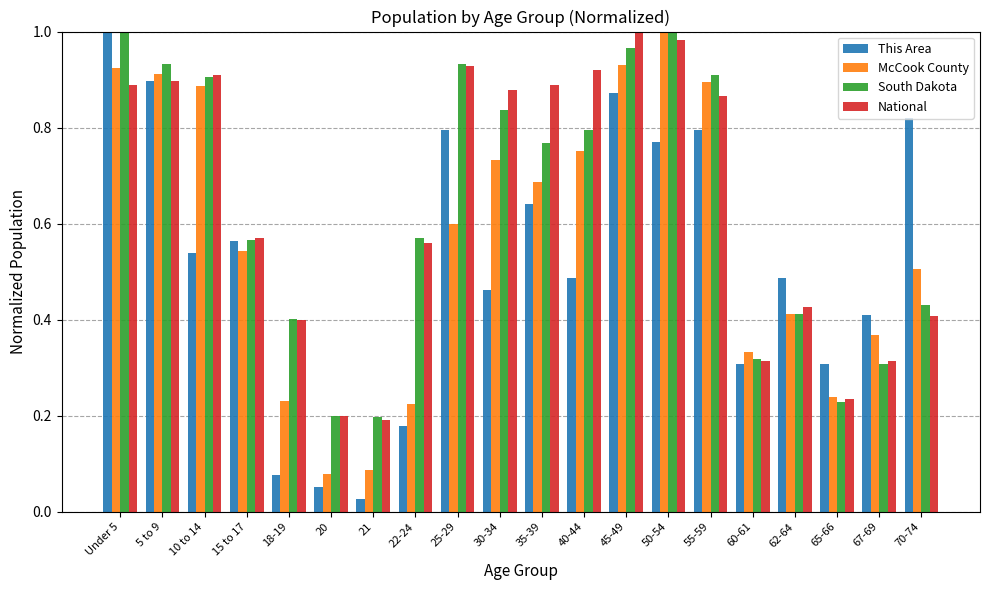

Is the value of South Dakota at 25-29 greater than the value of This Area at 40-44?

Yes